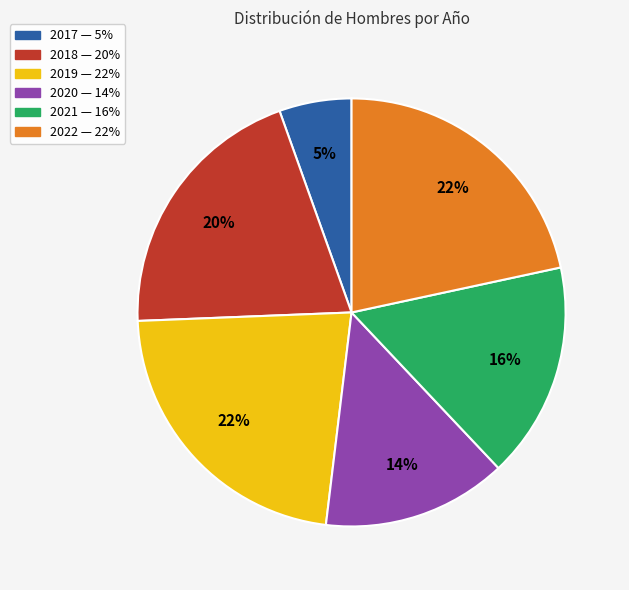

Which category has the biggest portion of the pie?

2019